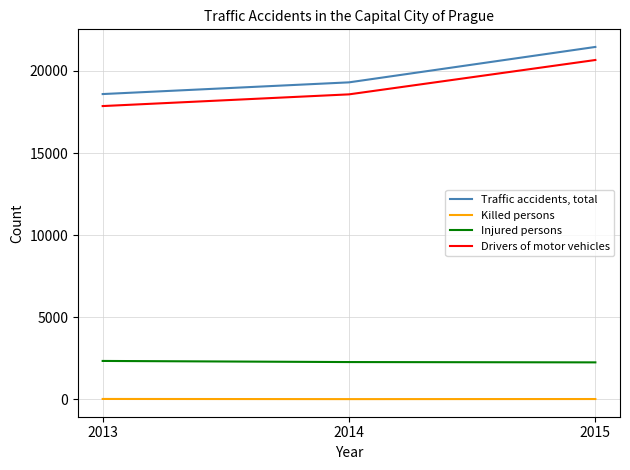

What is the sum of all Traffic accidents, total values?

59361